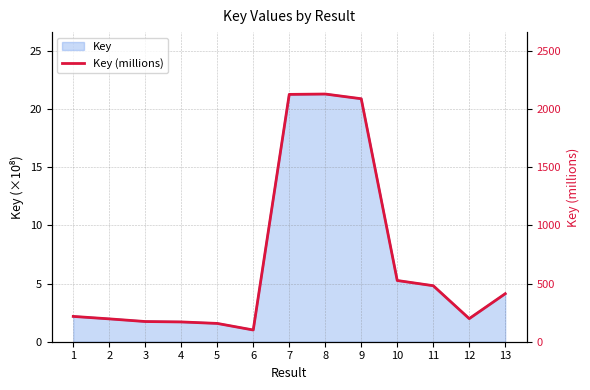

Which has a higher value, 11 or 8?

8